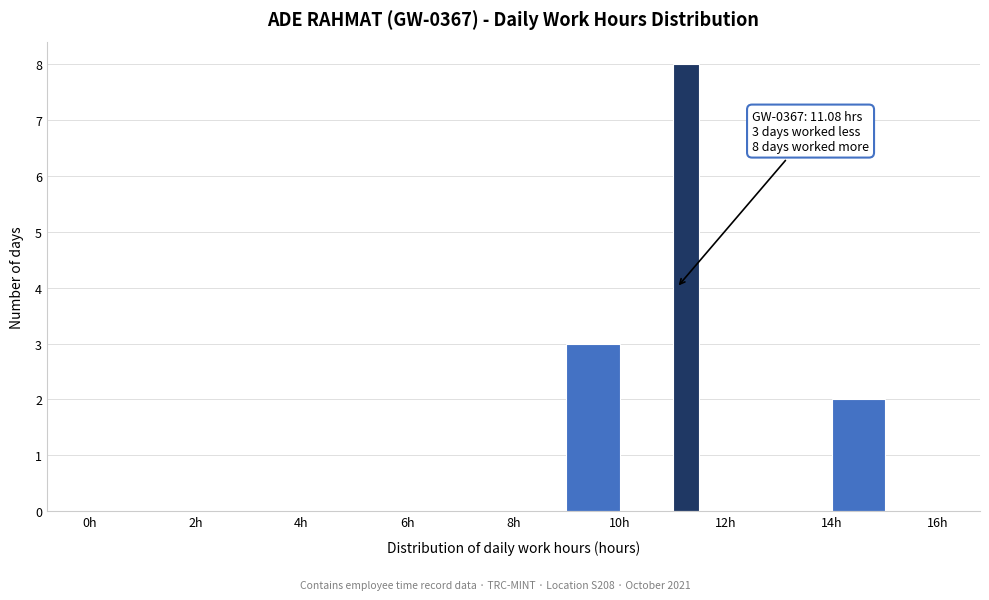

Read against the x-axis, roughly where is the centre of the tallest bar?

11.2